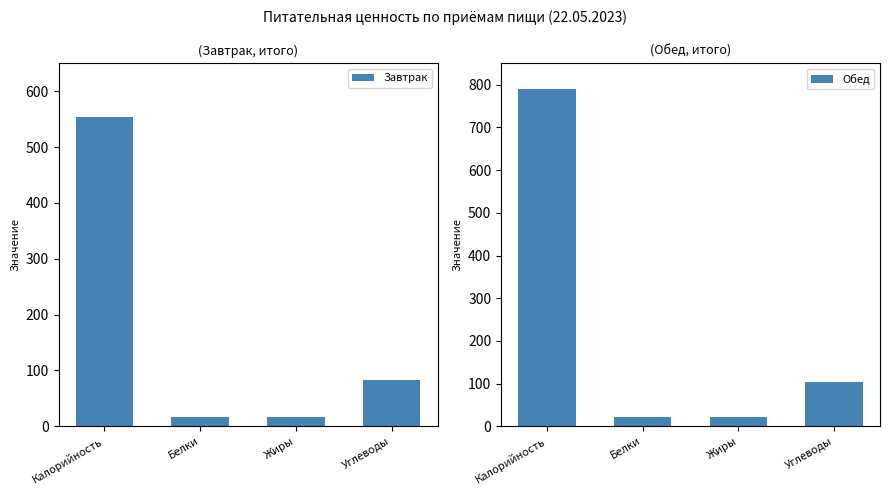

Is it true that Завтрак equals 21.7 at Жиры?

False